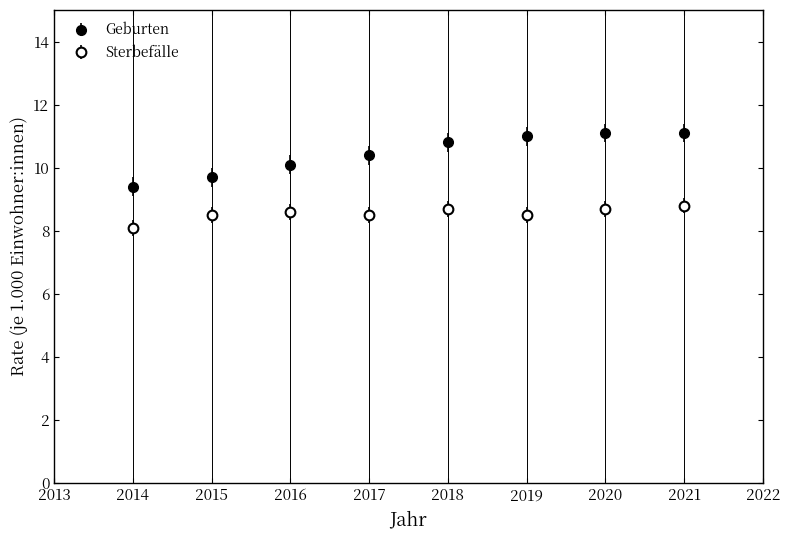

Count the number of categories in the chart.

8